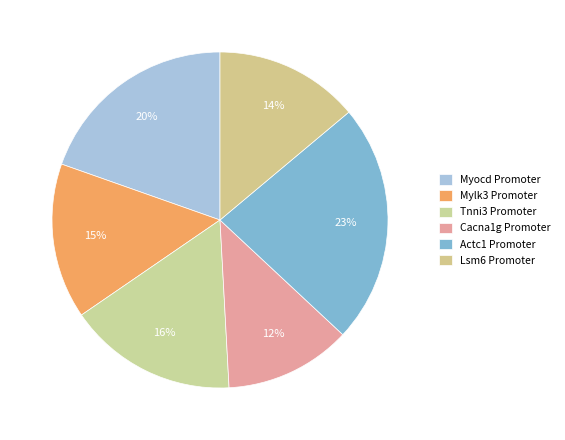

Is there any slice that represents more than half of the pie?

No